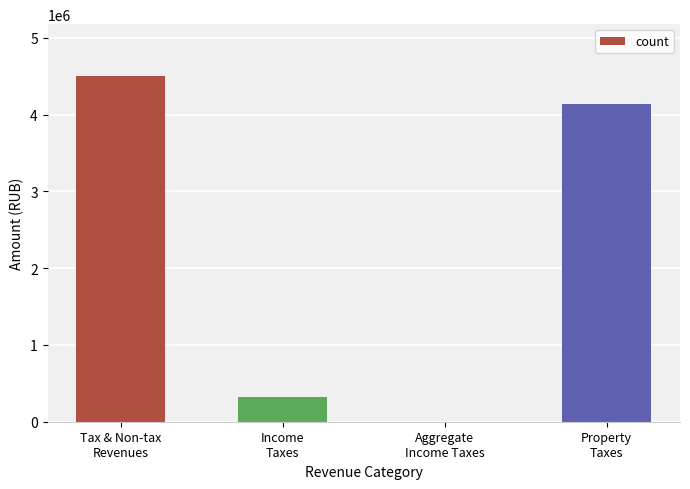

Approximately how many times larger is the value at Income
Taxes compared to Property
Taxes?

0.1